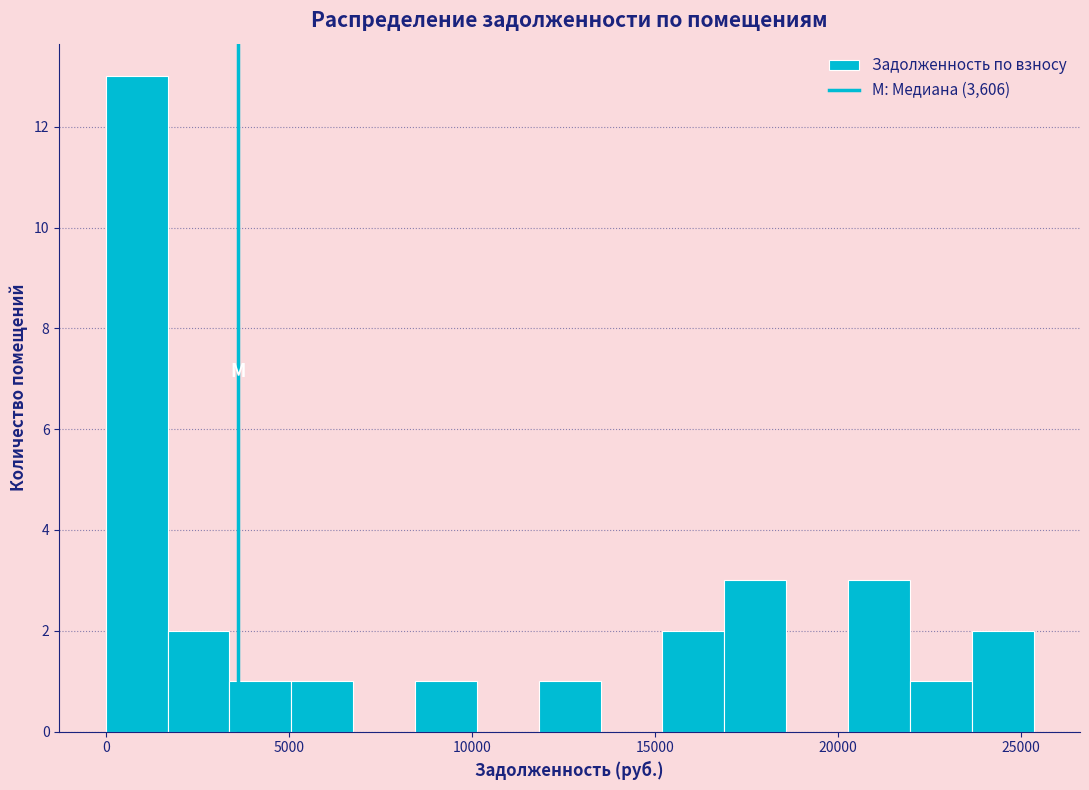

Around what value on the x-axis is the tallest bar? Give the approximate position of its centre, as read against the axis.

1000